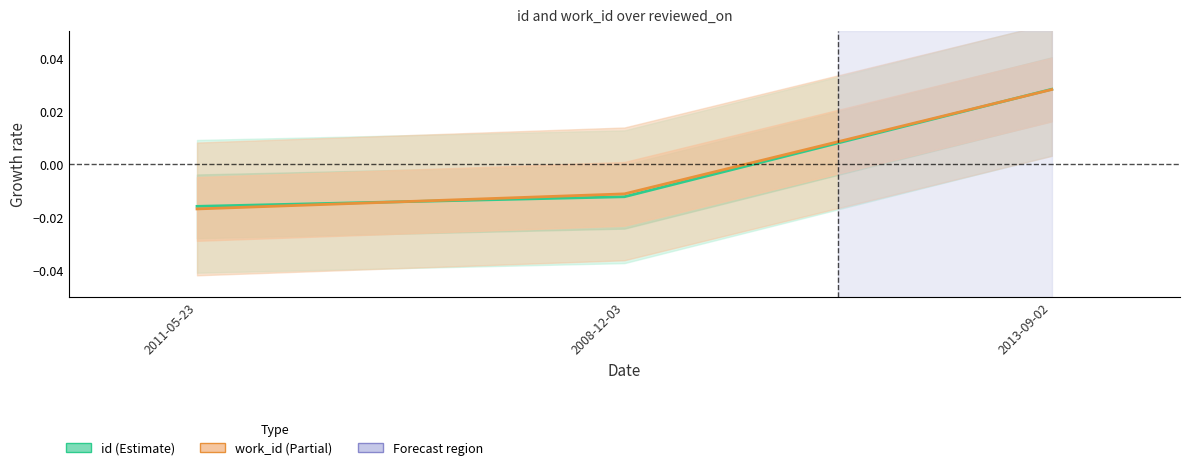

Rank the series by their average value, from highest to lowest.

work_id, id